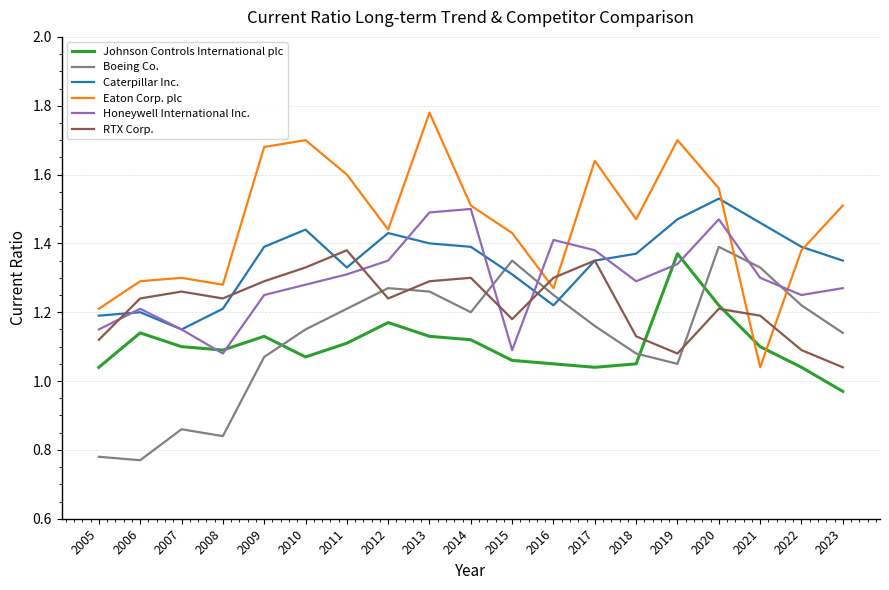

At which category does RTX Corp. reach its first local valley?

2008